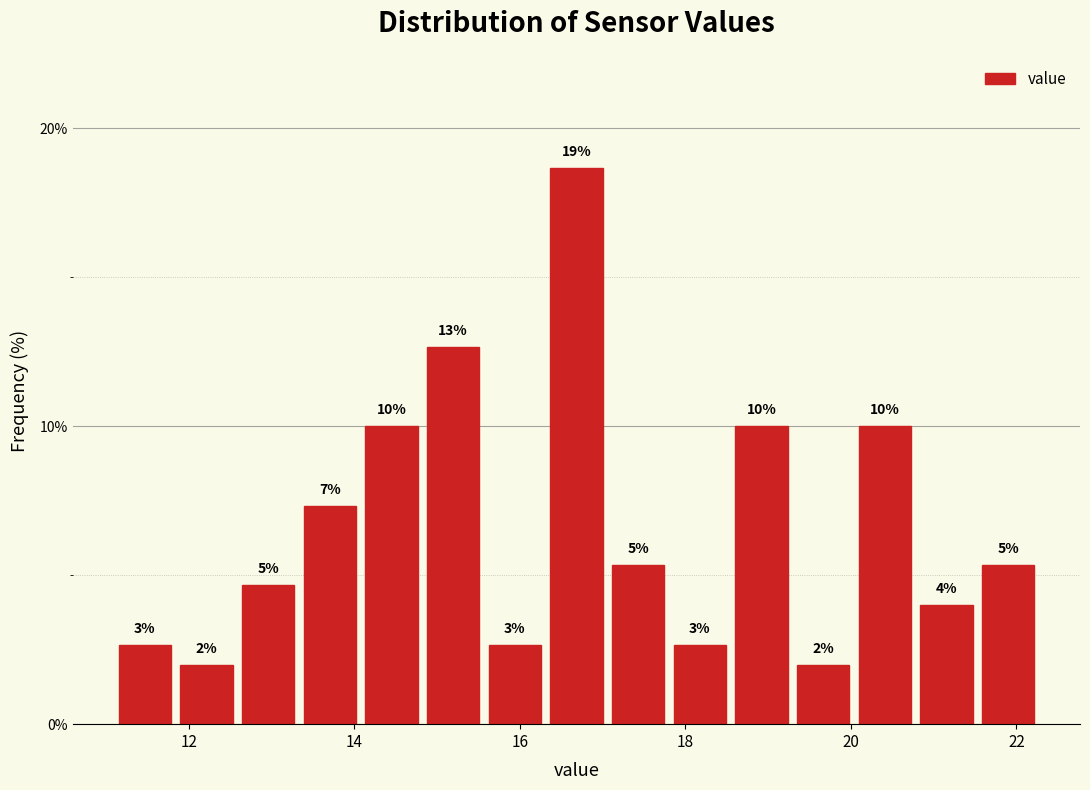

Read against the x-axis, roughly where is the centre of the tallest bar?

16.6